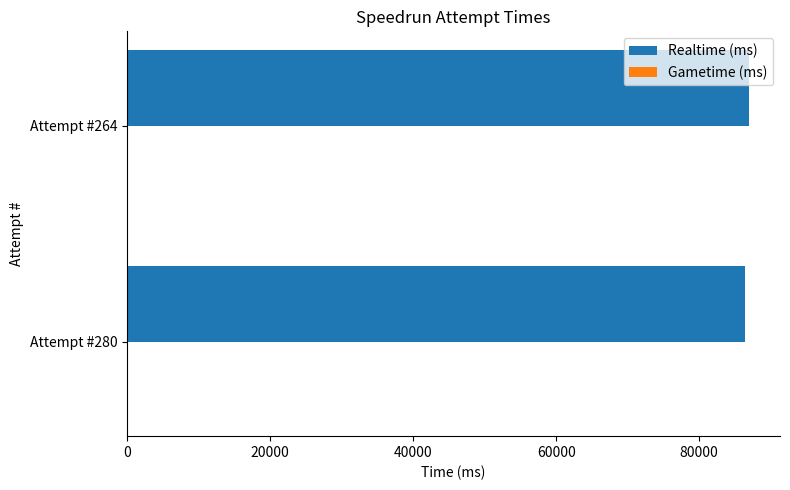

Are the bars grouped side by side (vs. stacked)?

No